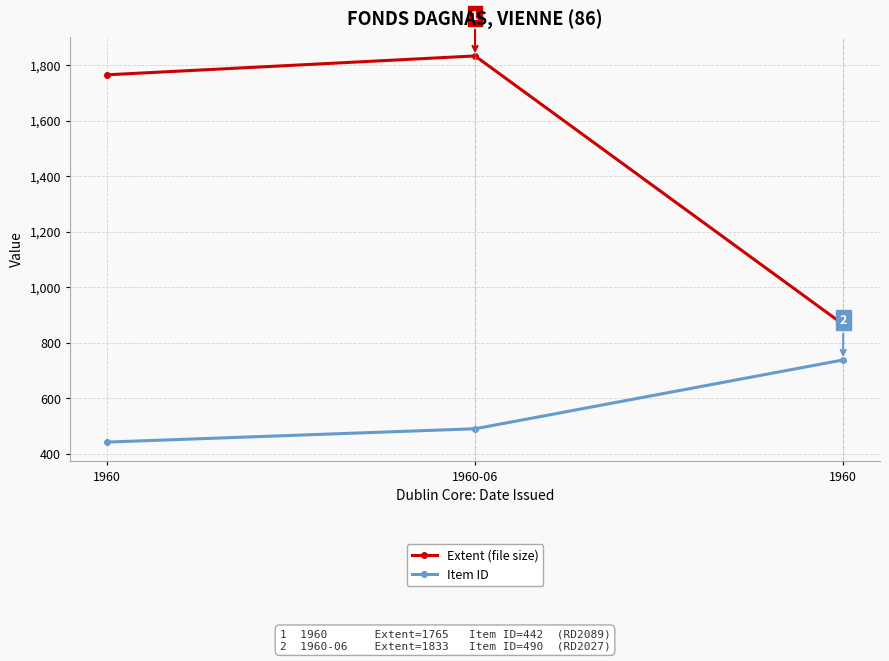

The value of Extent (file size) at 1960-06 is 569. True or false?

False